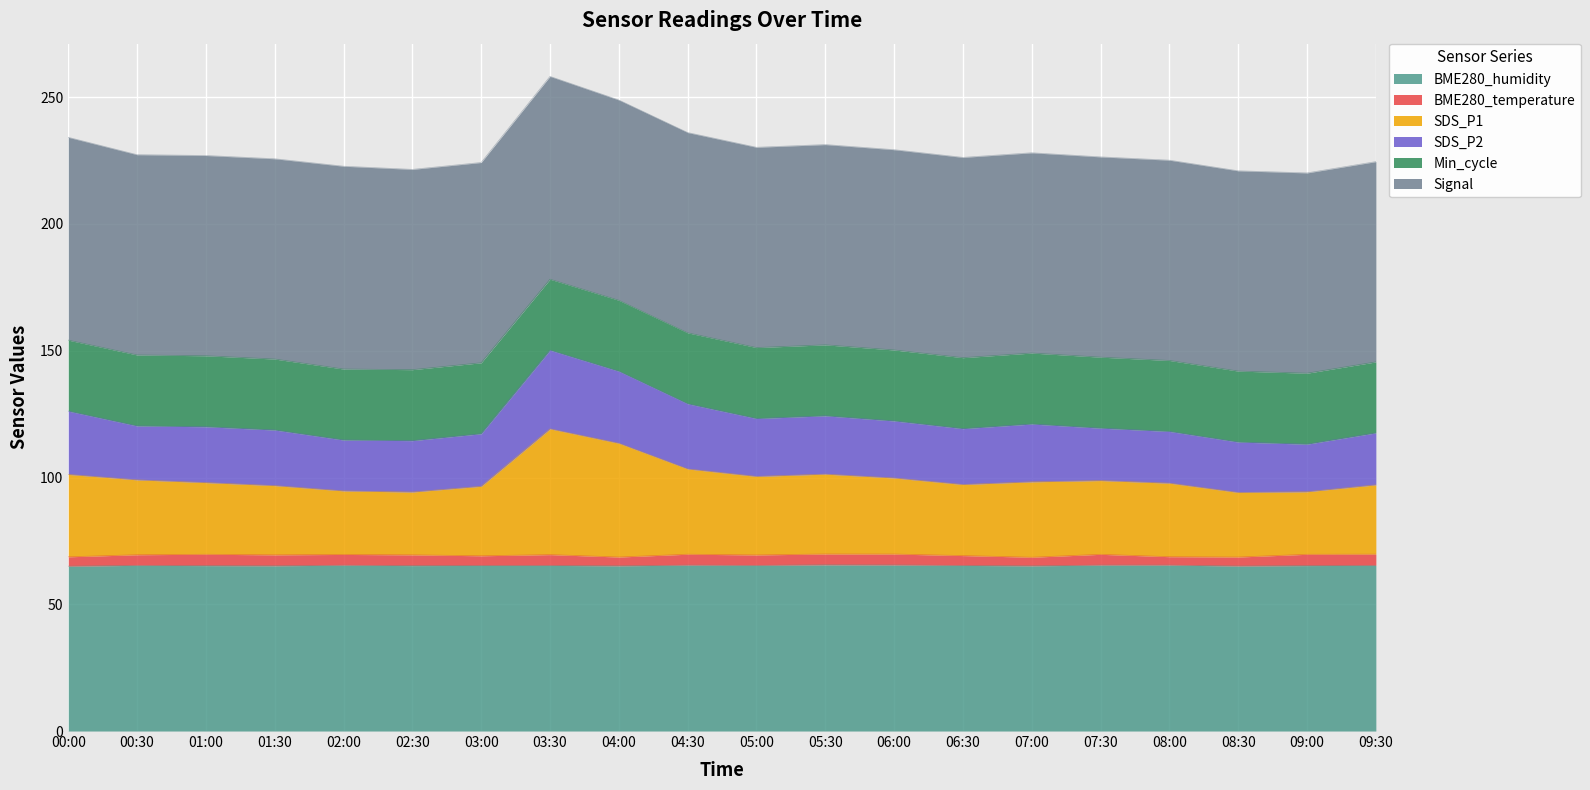

What is the minimum value shown in the chart?

65.0